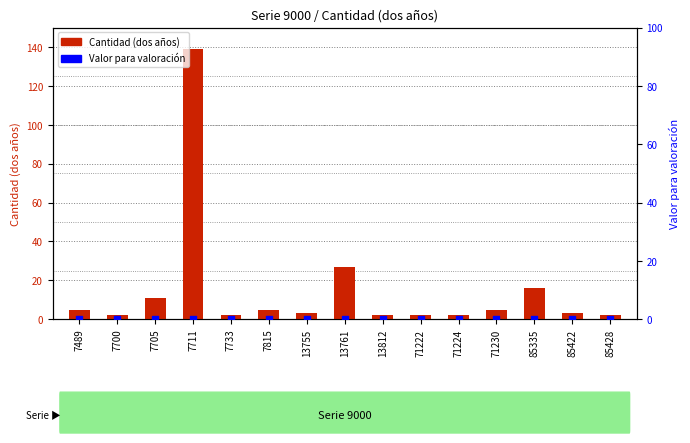

At which category is the sum across all series the highest?

7711